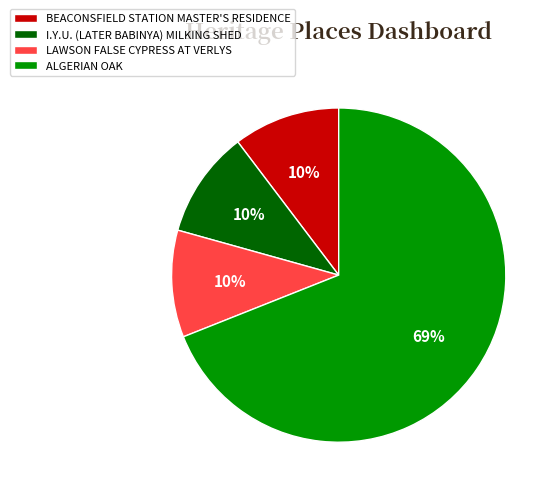

Which category has the biggest portion of the pie?

ALGERIAN OAK